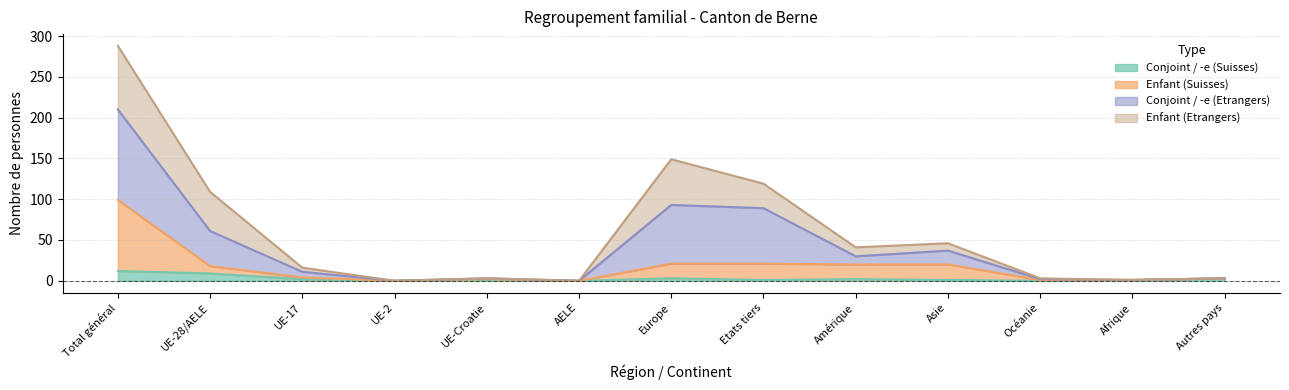

Where does the Conjoint / -e (Suisses) series first go above 1?

Total général